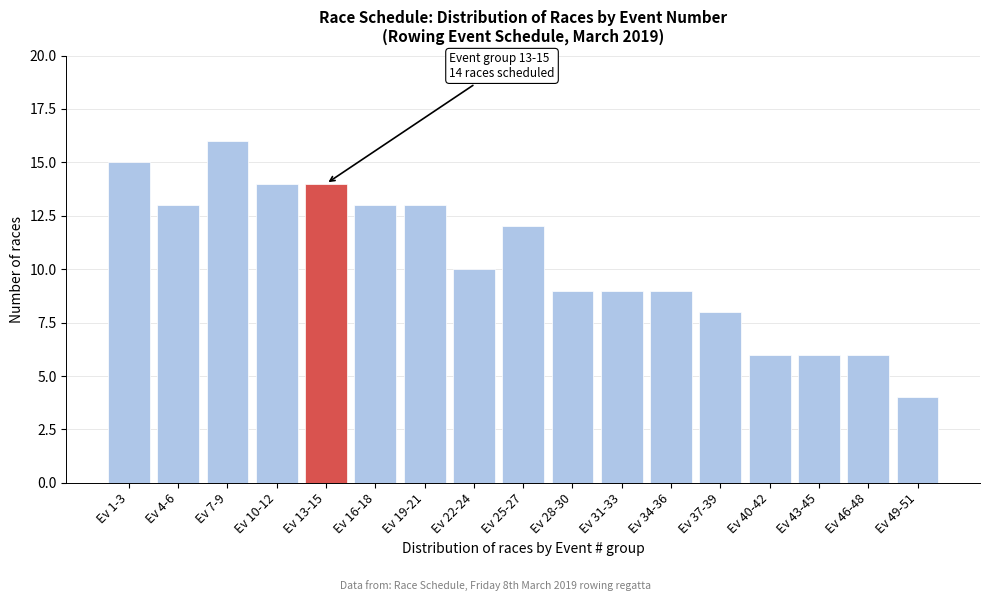

Reading left to right, extract all data points from this chart.

15	13	16	14	14	13	13	10	12	9	9	9	8	6	6	6	4